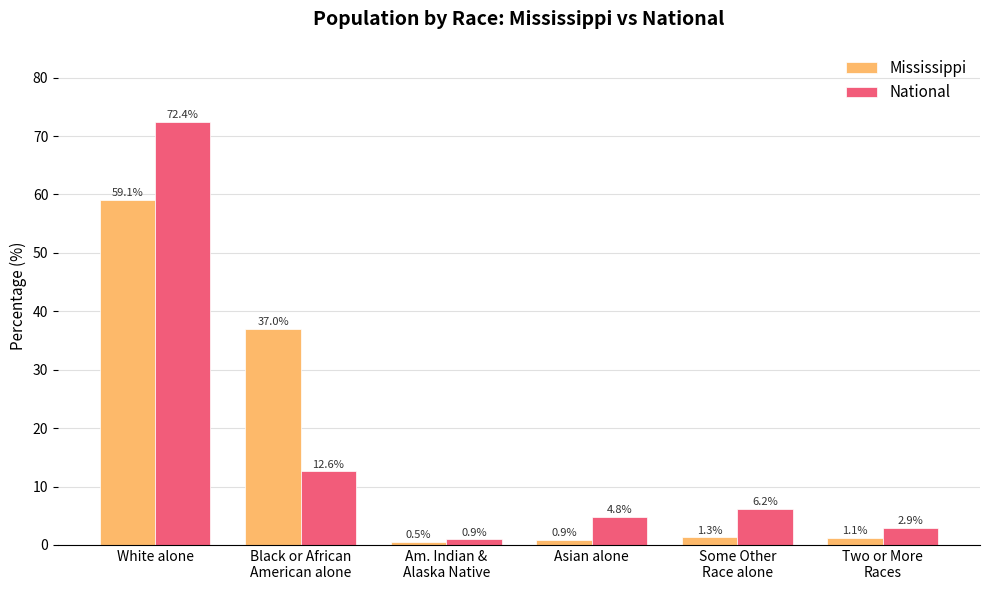

At how many categories does at least one series exceed 46?

1